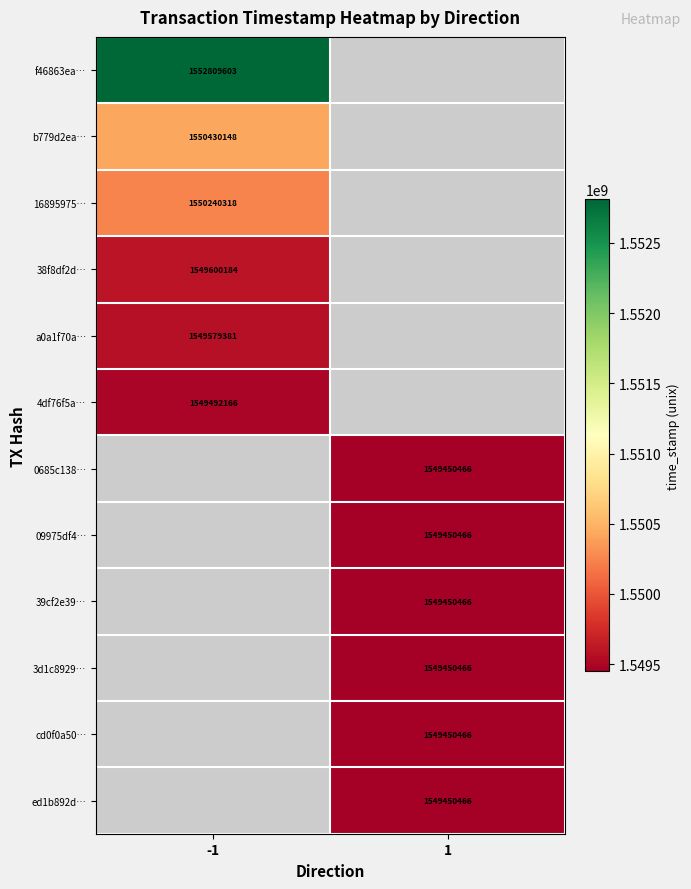

The value of f46863ea… at -1 is 2658364337. True or false?

False